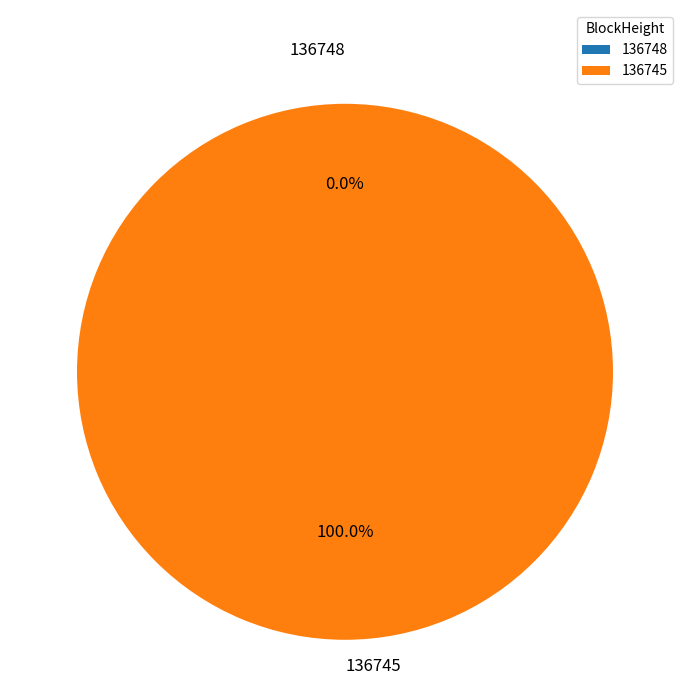

Between 136748 and 136745, which is larger?

136745